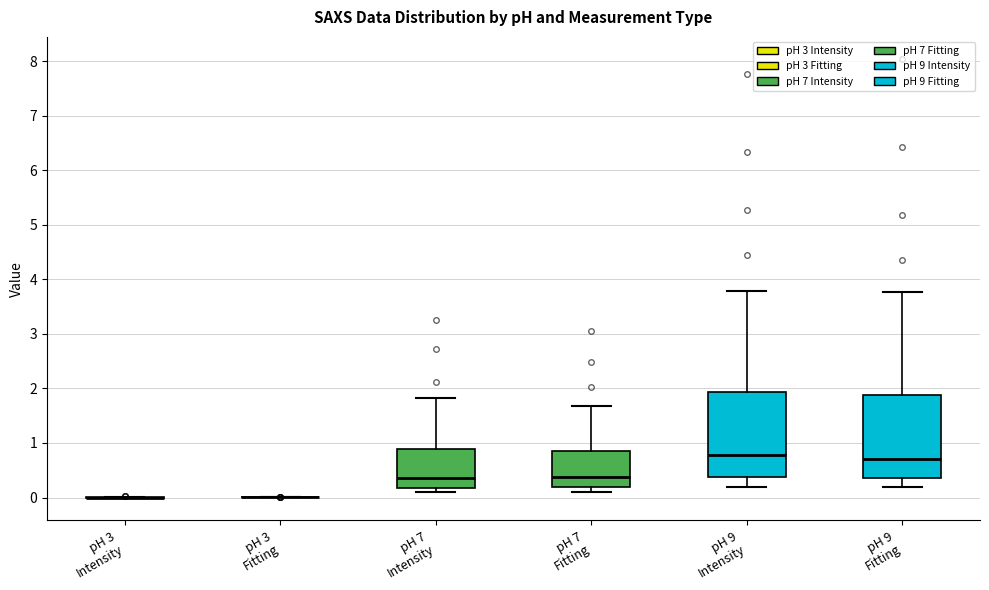

Reading left to right, read every box against the y-axis: the position of its median line, the range the box covers, and the ends of its whiskers. The values are not printed on the chart, so give them approximately, as read against the axis.

pH 3 Intensity: box collapsed to a line at 0.0, whiskers 0.0 to 0.0
pH 3 Fitting: box collapsed to a line at 0.0, whiskers 0.0 to 0.0
pH 7 Intensity: median 0.4, box 0.2 to 0.9, whiskers 0.1 to 1.8
pH 7 Fitting: median 0.4, box 0.2 to 0.9, whiskers 0.1 to 1.7
pH 9 Intensity: median 0.8, box 0.4 to 1.9, whiskers 0.2 to 3.8
pH 9 Fitting: median 0.7, box 0.4 to 1.9, whiskers 0.2 to 3.8